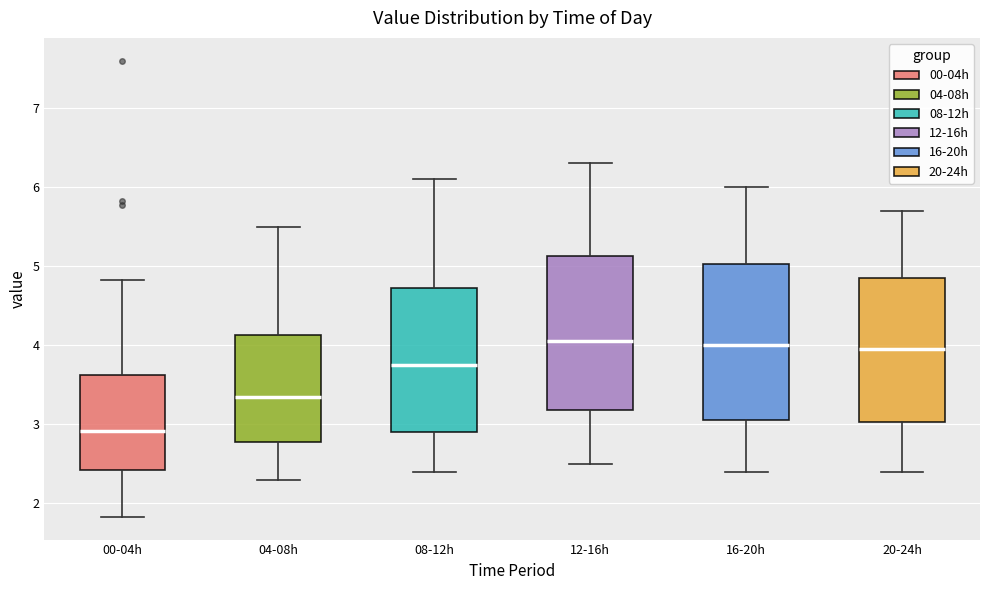

Where is the upper edge of the box for 12-16h on the y-axis? The values are not printed on the chart, so give them approximately, as read against the axis.

5.1